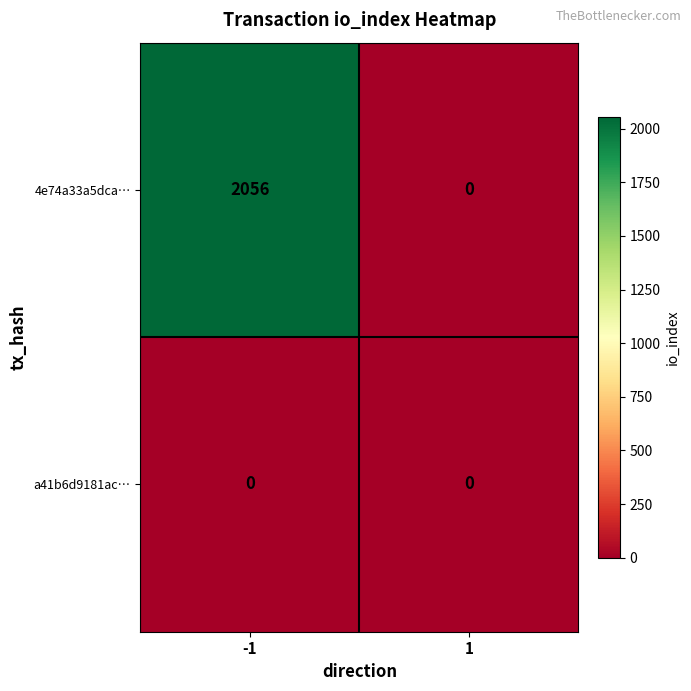

The 4e74a33a5dca… series shows 1273 at -1. True or false?

False